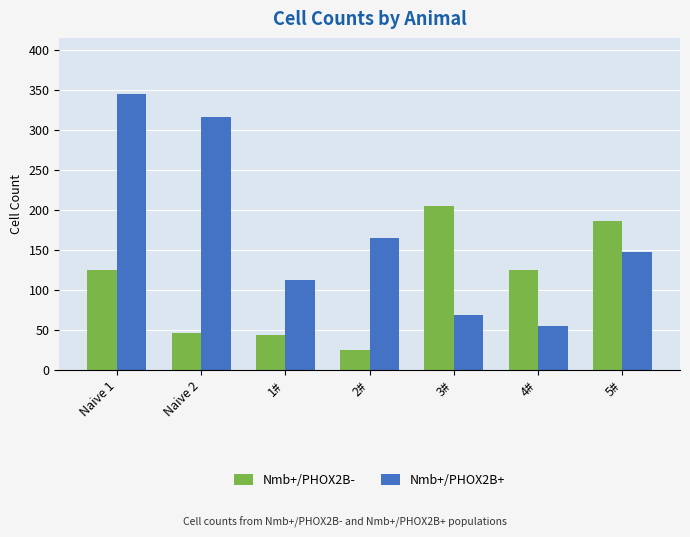

How many distinct data groups are displayed?

2